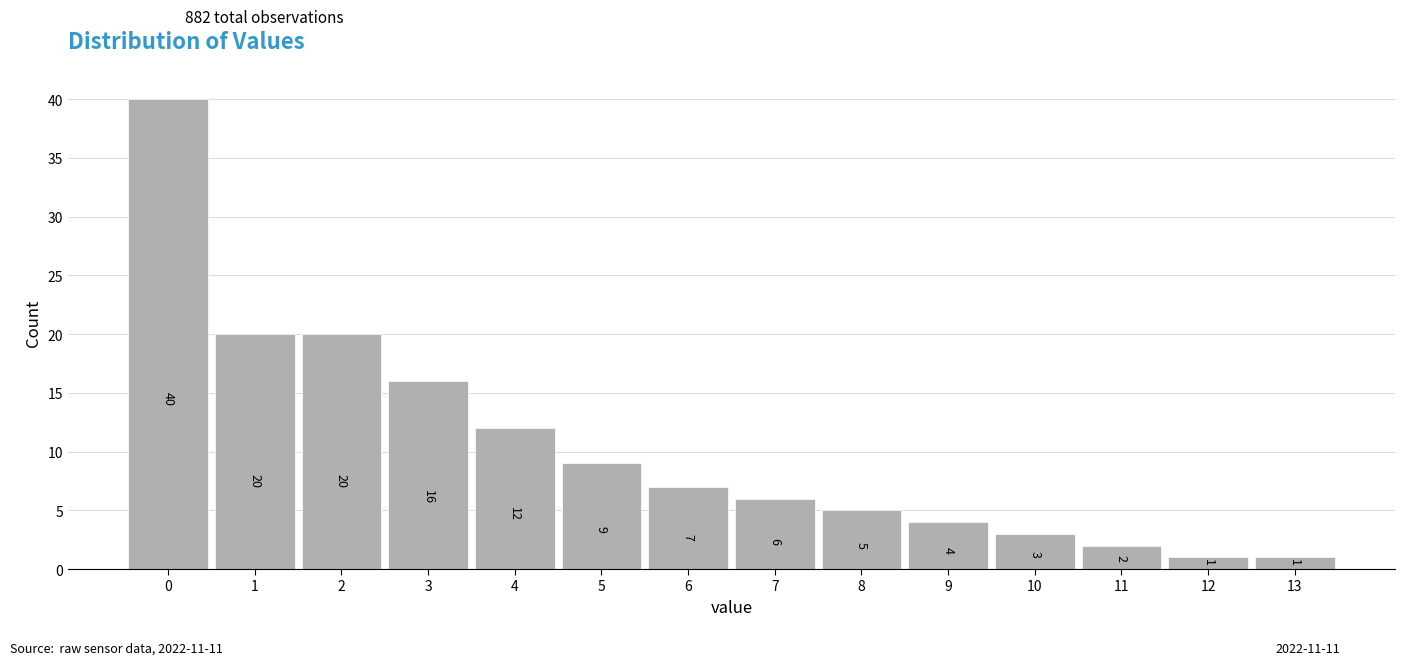

How tall is the bar that spans 9.5 to 10.5 on the x-axis?

3